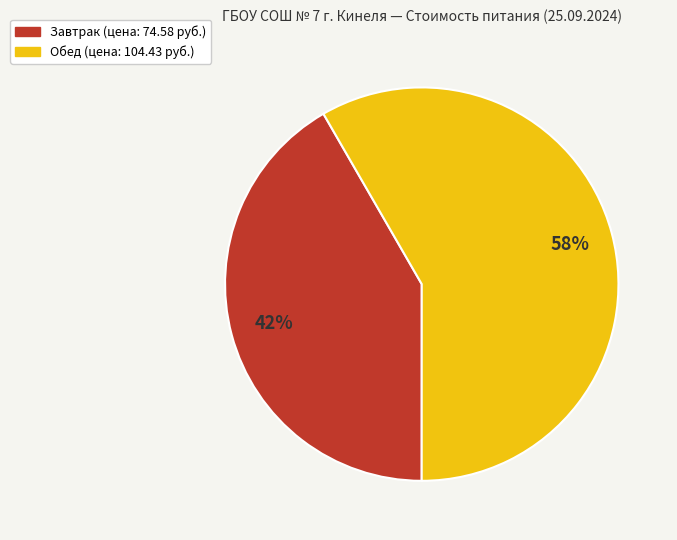

Rank the categories by value from highest to lowest.

Обед, Завтрак